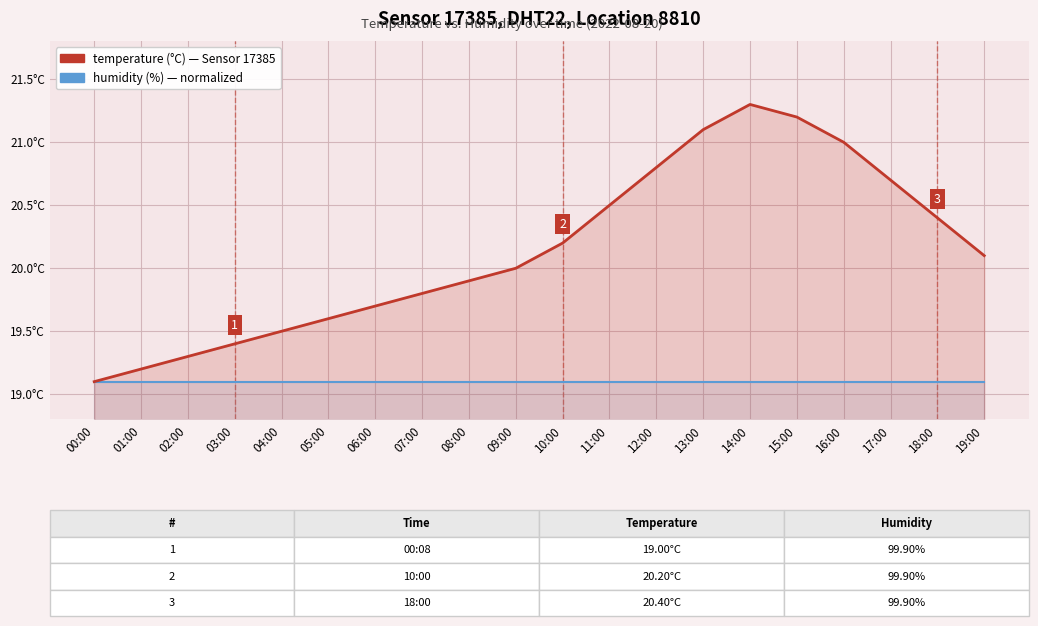

True or false: temperature has more than 2 points higher than both neighbors.

False